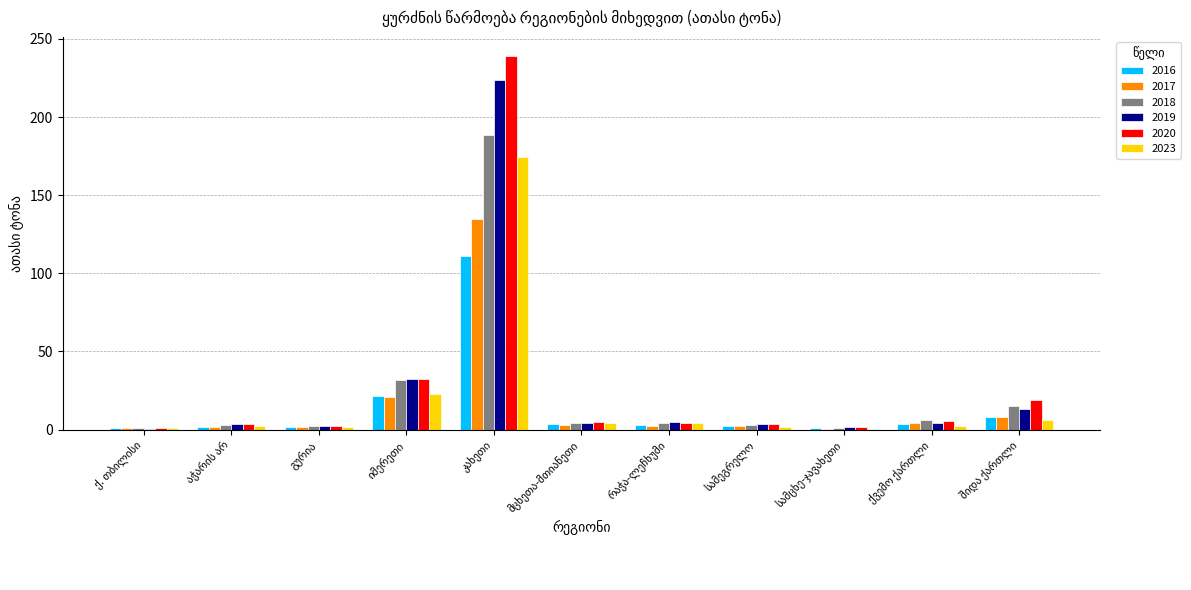

What is the sum of all 2020 values?

316.8